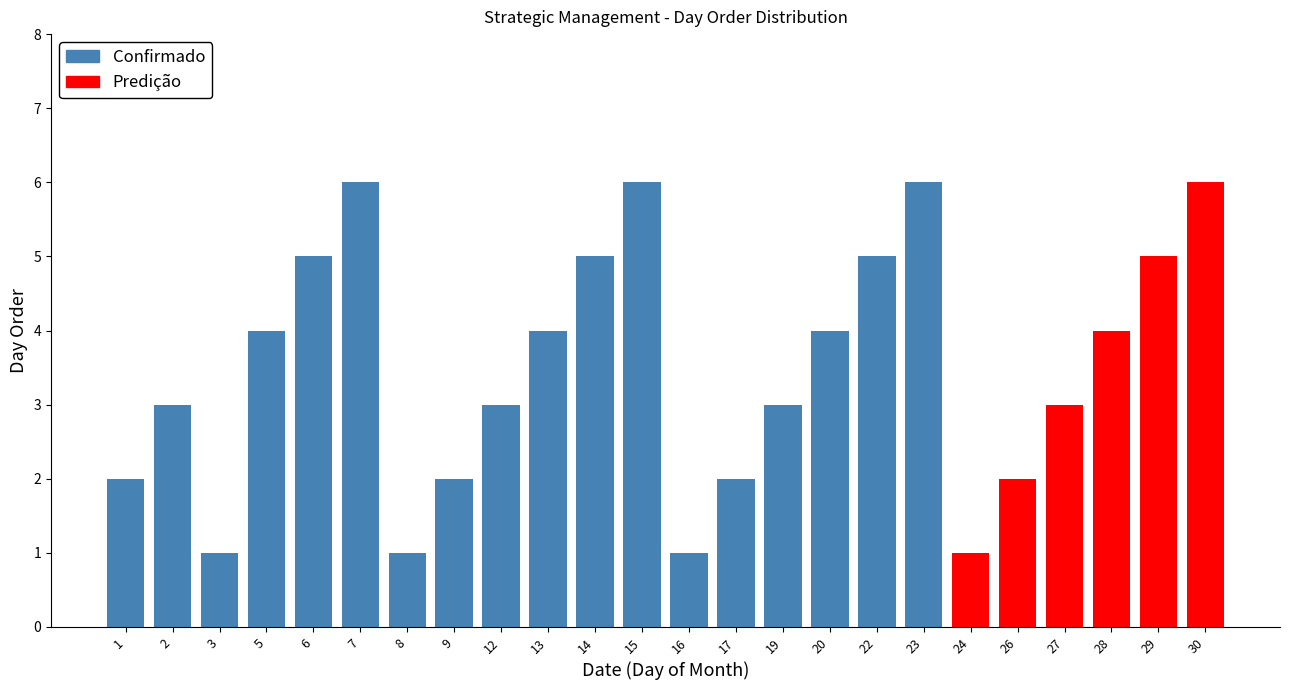

Reading right to left, list all the values displayed in this chart.

6	5	4	3	2	1	6	5	4	3	2	1	6	5	4	3	2	1	6	5	4	1	3	2